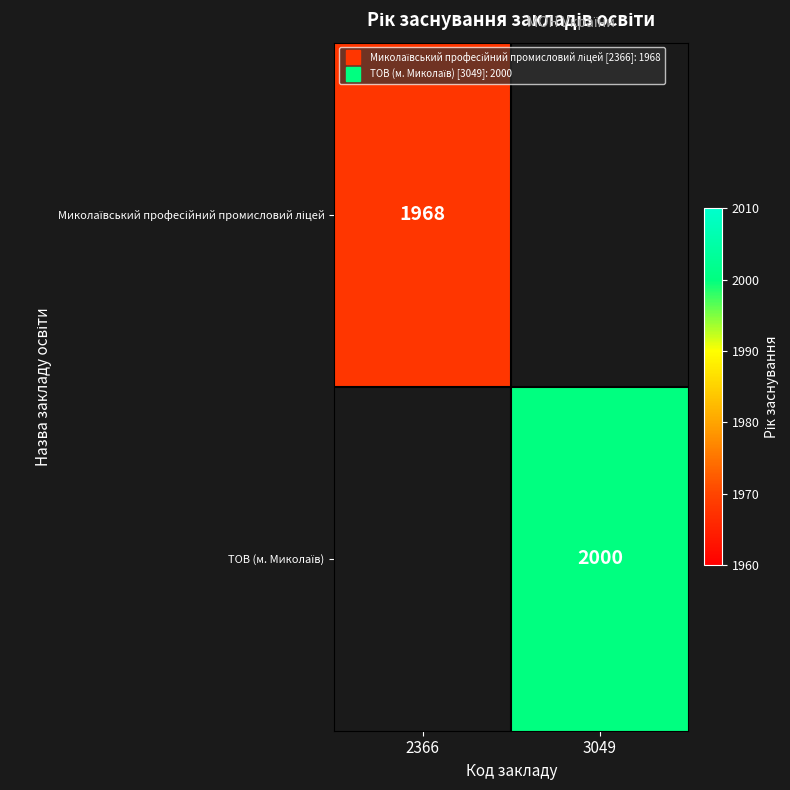

Which category has the highest value in the Миколаївський професійний промисловий ліцей series?

2366